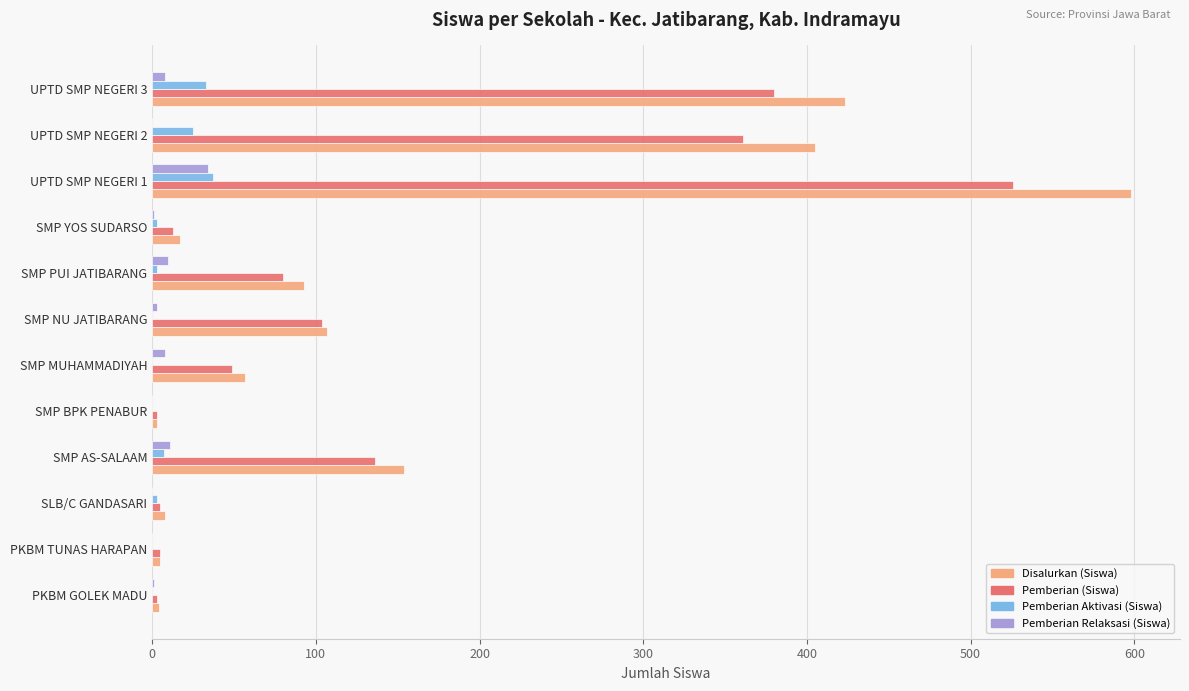

True or false: Pemberian Relaksasi (Siswa) has a value of 0 at SMP BPK PENABUR.

True